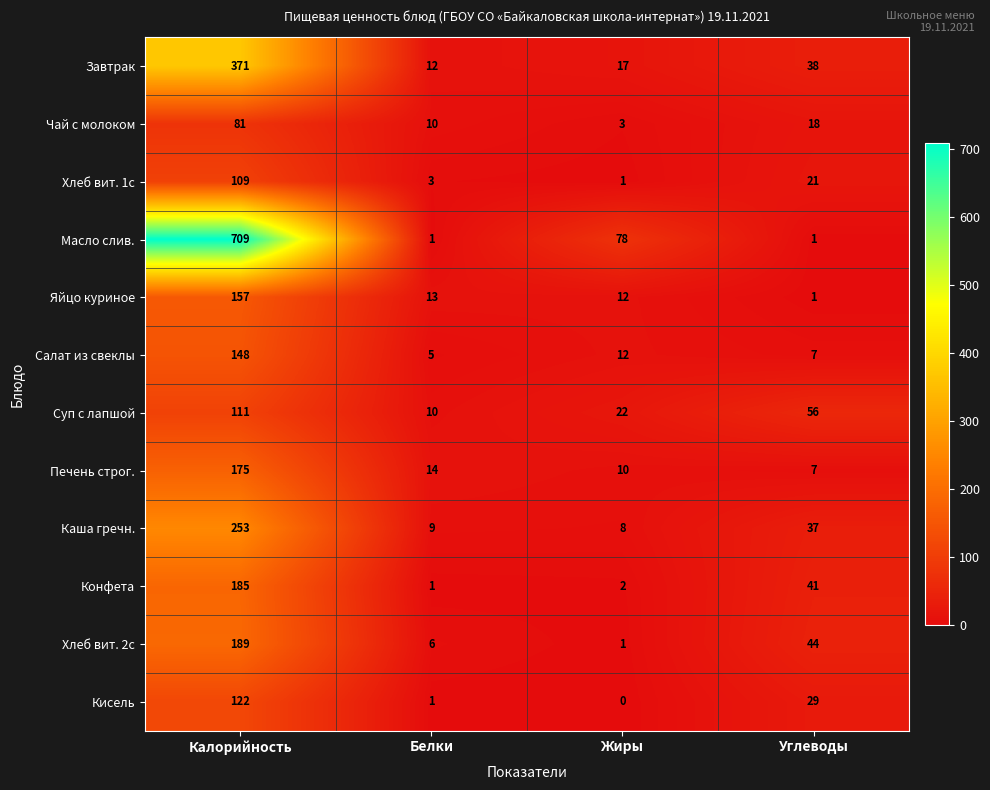

What is the total value across all series at Калорийность?

2610